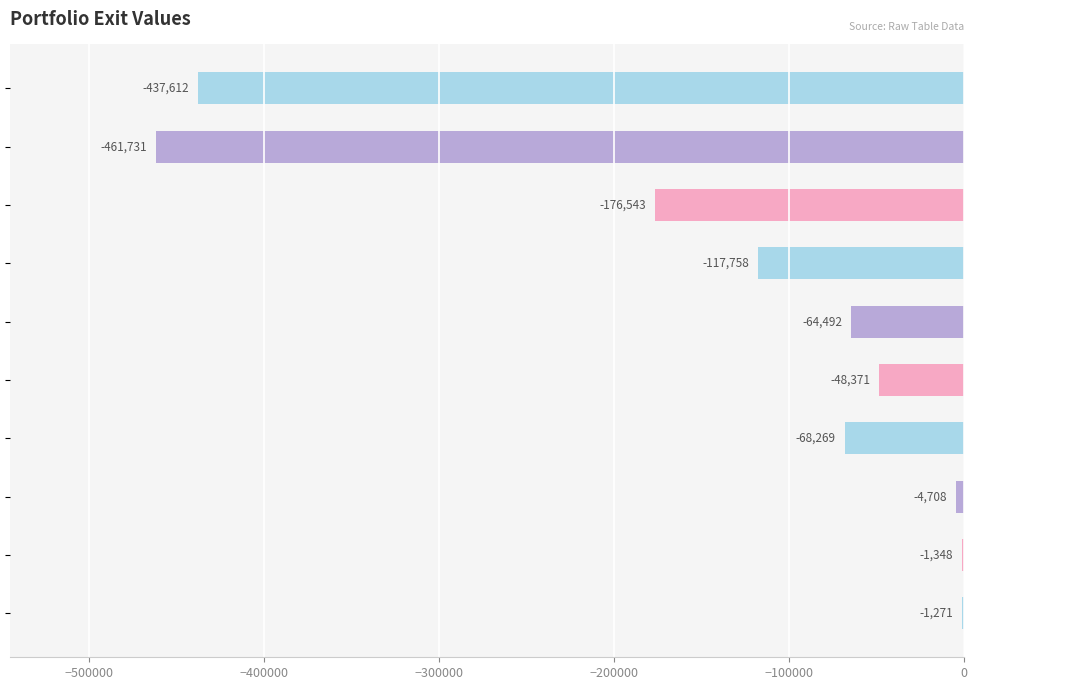

What is the greatest value displayed?

-1271